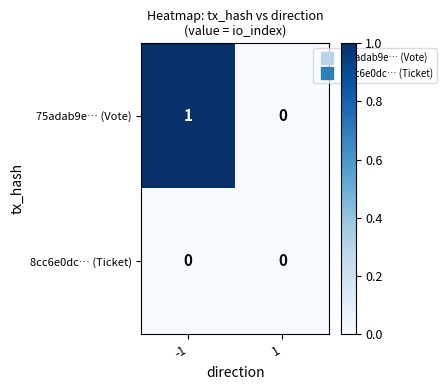

List the labels in order of 75adab9e… (Vote) value, smallest first.

1, -1